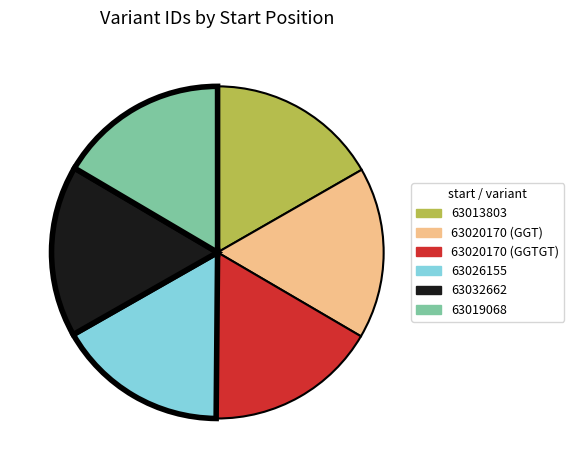

Is there any slice that represents more than half of the pie?

No